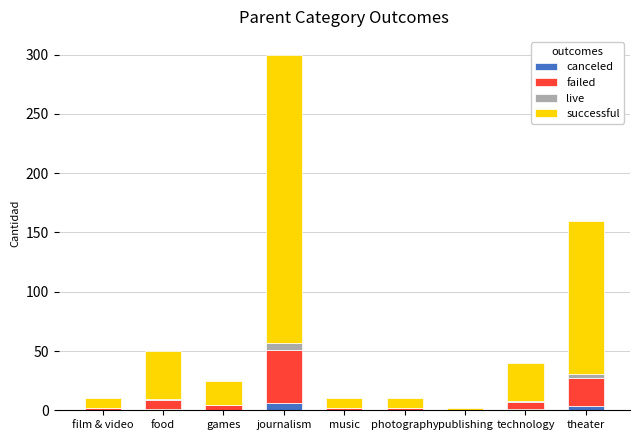

At which category is the sum across all series the highest?

journalism